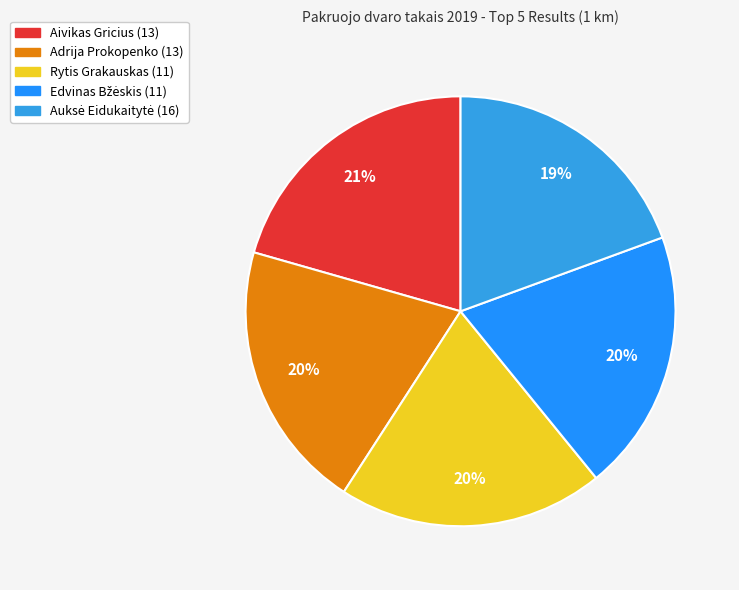

To the nearest percent, what percentage of the pie is Rytis Grakauskas (11)?

20%